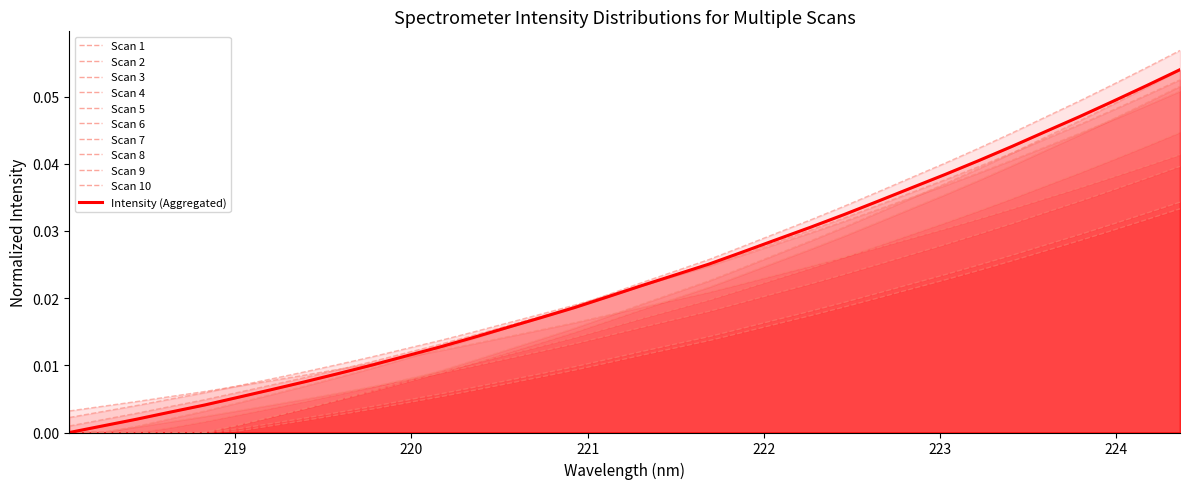

How many values are above zero?

33